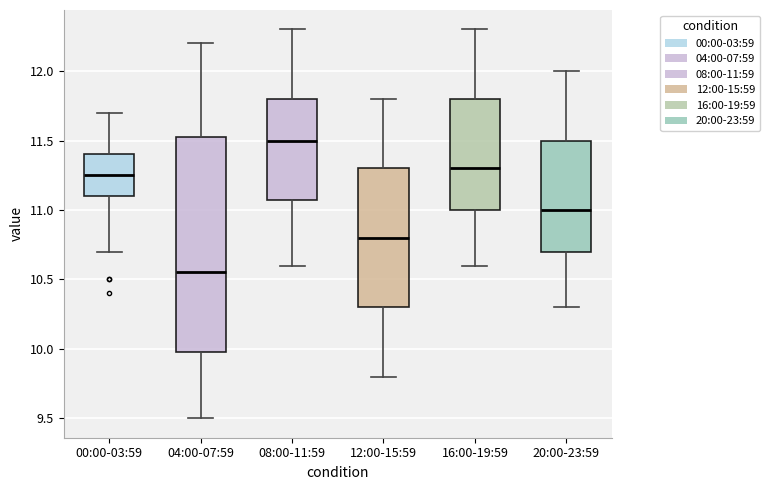

Comparing the boxes themselves (not the whiskers), which one is the tallest?

04:00-07:59